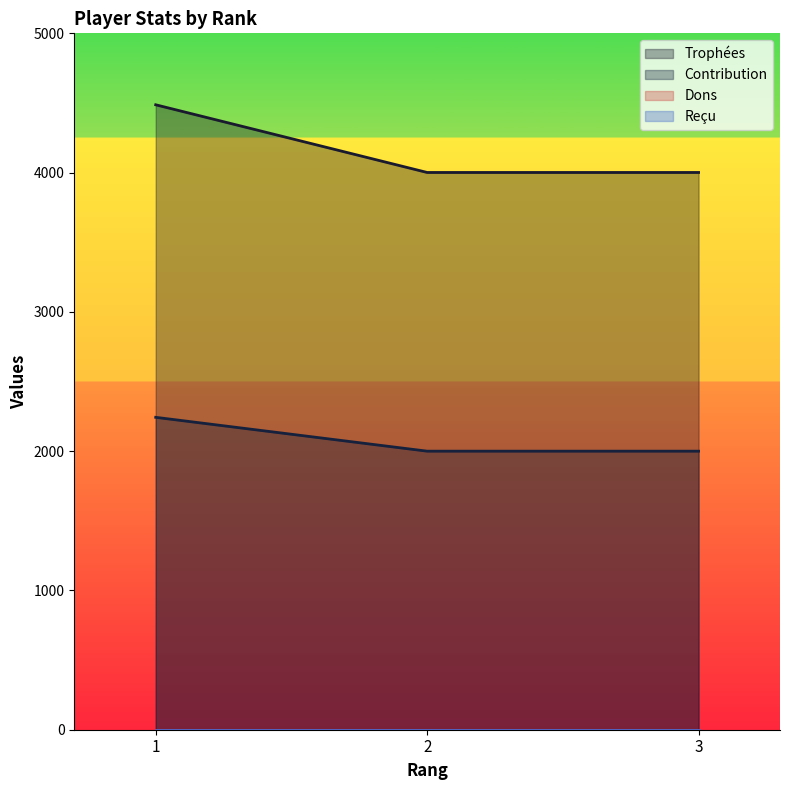

What is the average value of the Contribution series?

2081